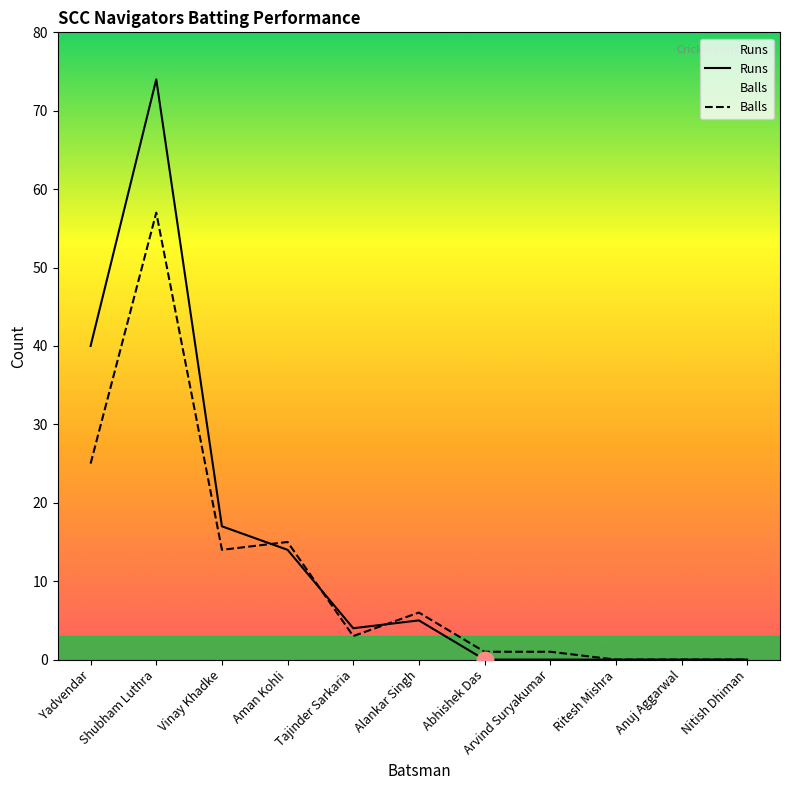

The Runs series shows 74 at Shubham Luthra. True or false?

True